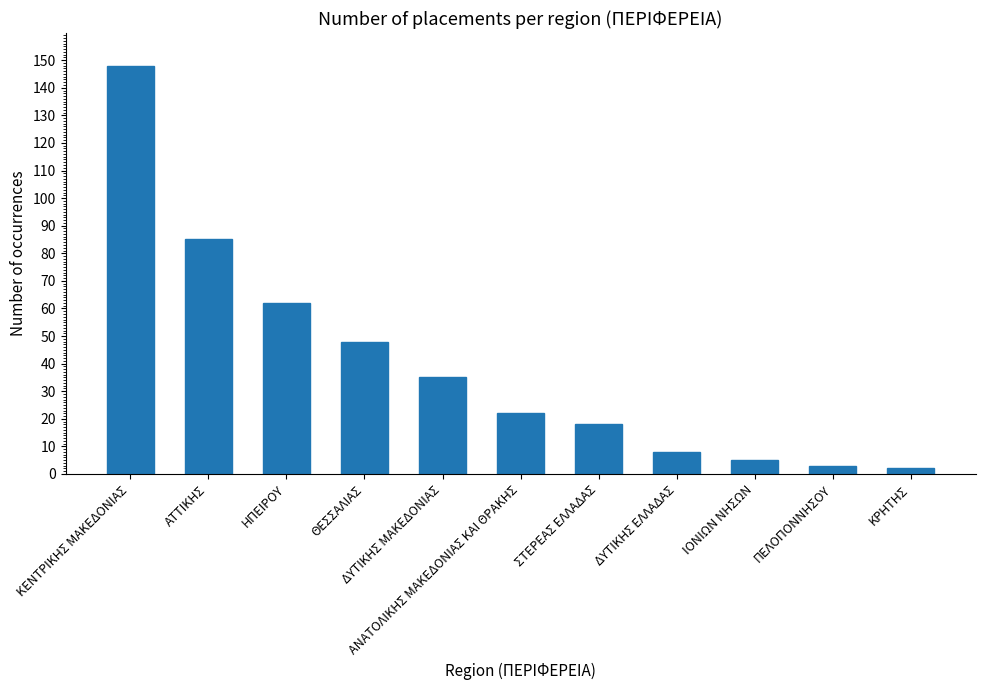

What is the change in value from ΑΤΤΙΚΗΣ to ΗΠΕΙΡΟΥ?

-23